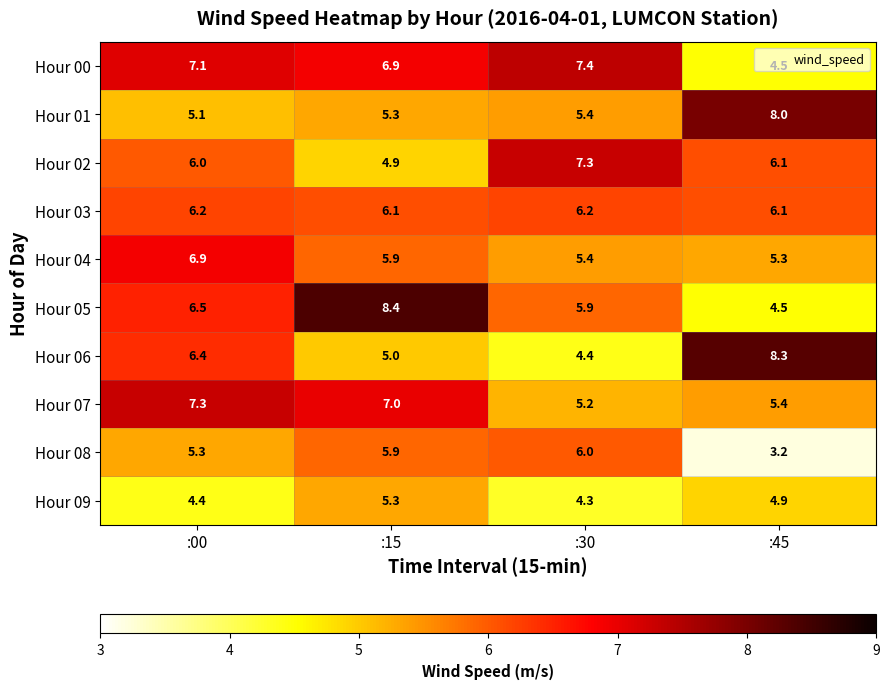

At how many categories does at least one series exceed 7?

4